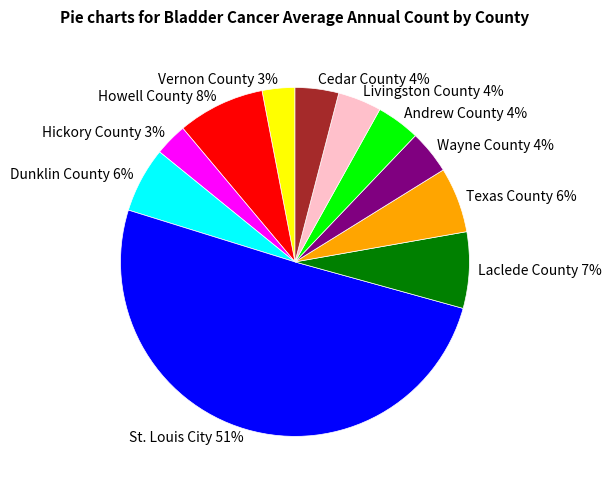

Which slice is the largest?

St. Louis City